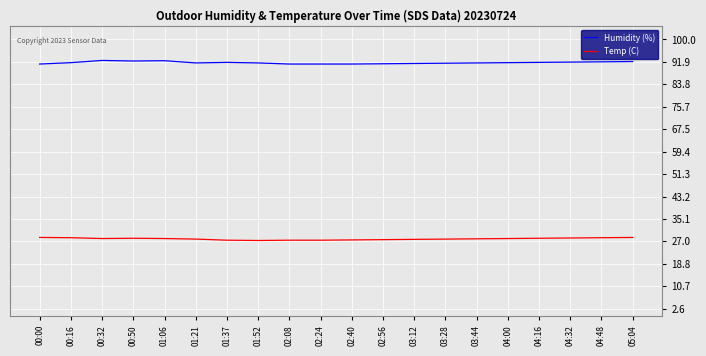

What is the difference between the highest and lowest values at 01:37?

64.3